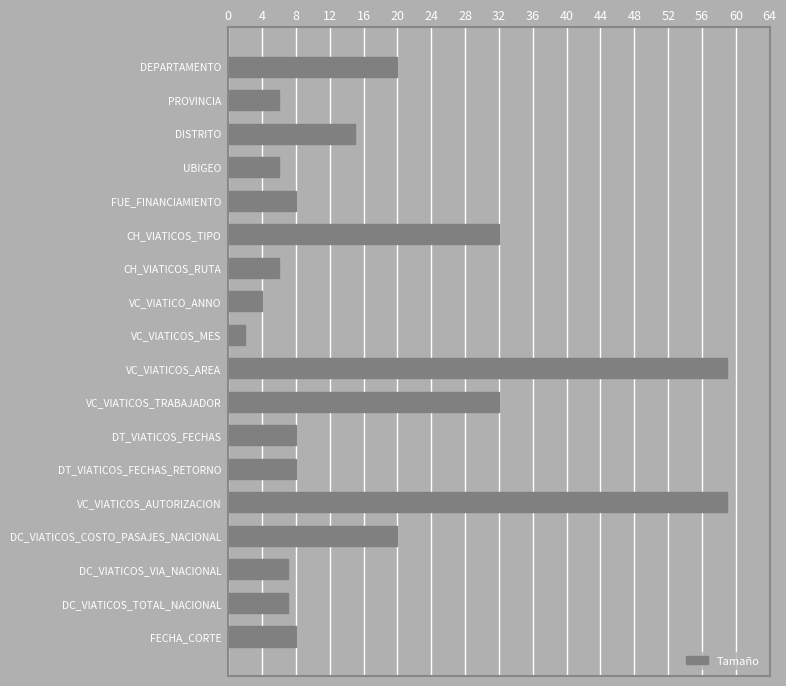

What is the maximum value shown in the chart?

59